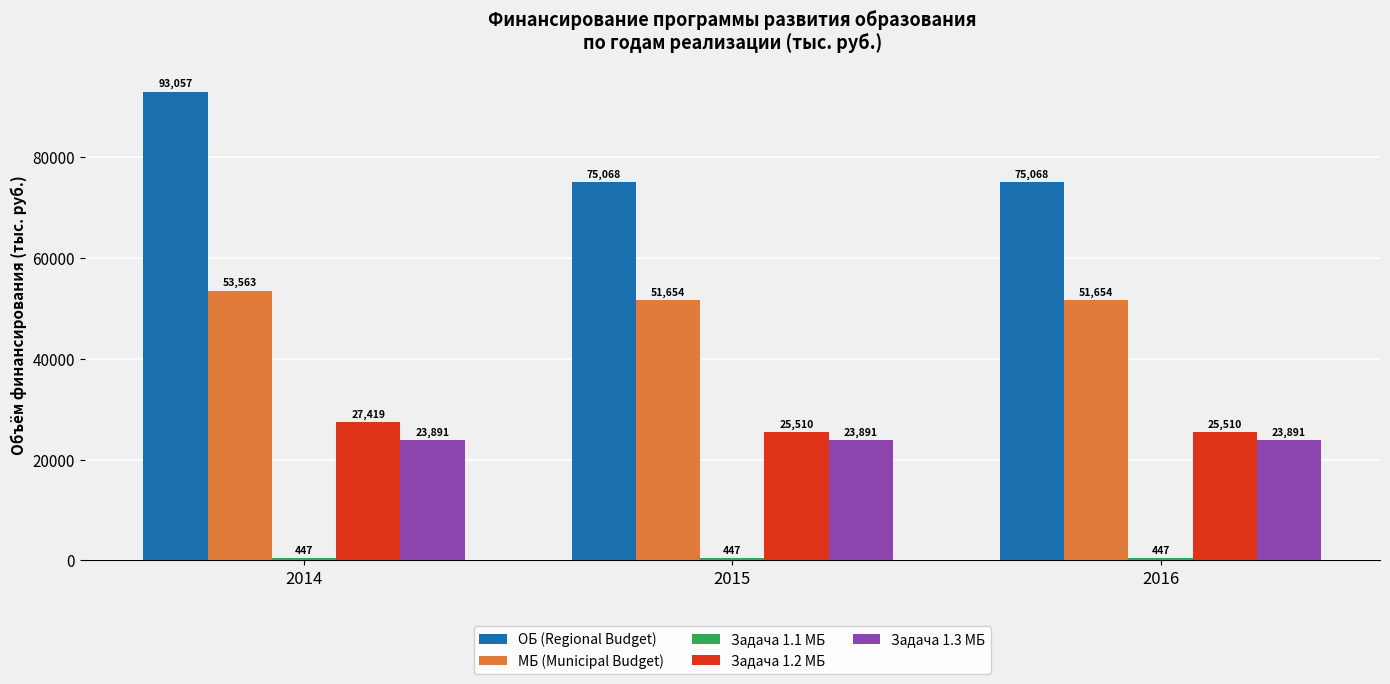

What is the average value of the Задача 1.2 МБ series?

26146.3